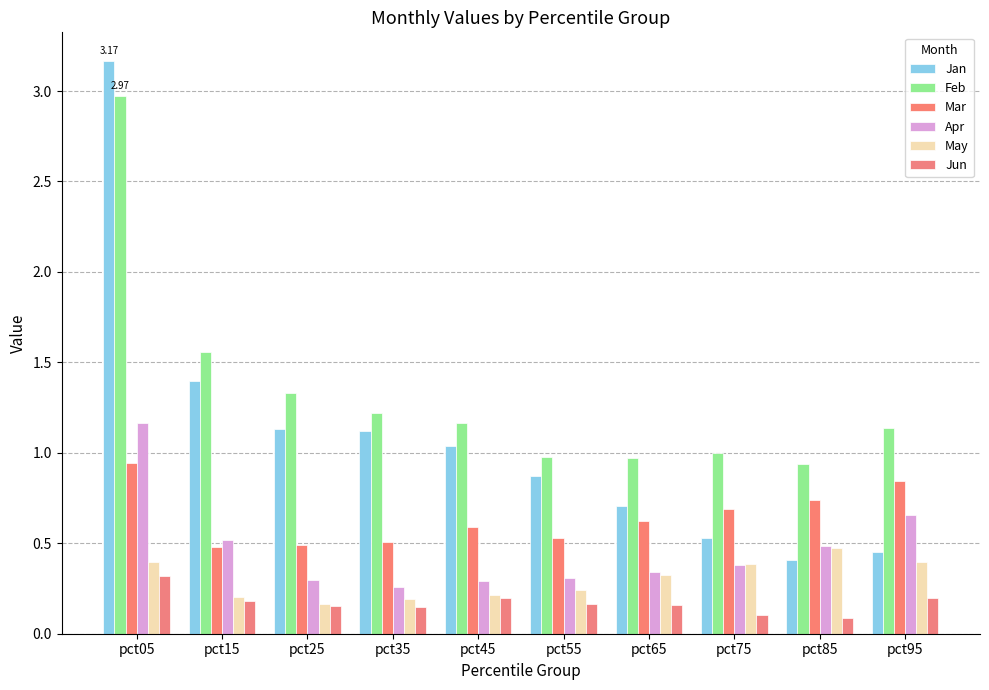

Rank the series at pct45 from highest to lowest value.

Feb, Jan, Mar, Apr, May, Jun